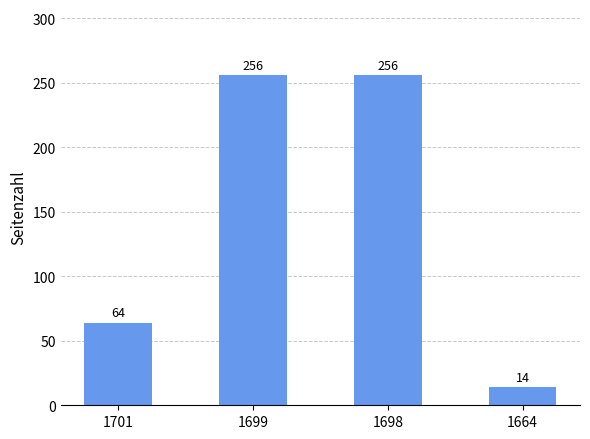

What is the value of the 1st bar from the left?

64